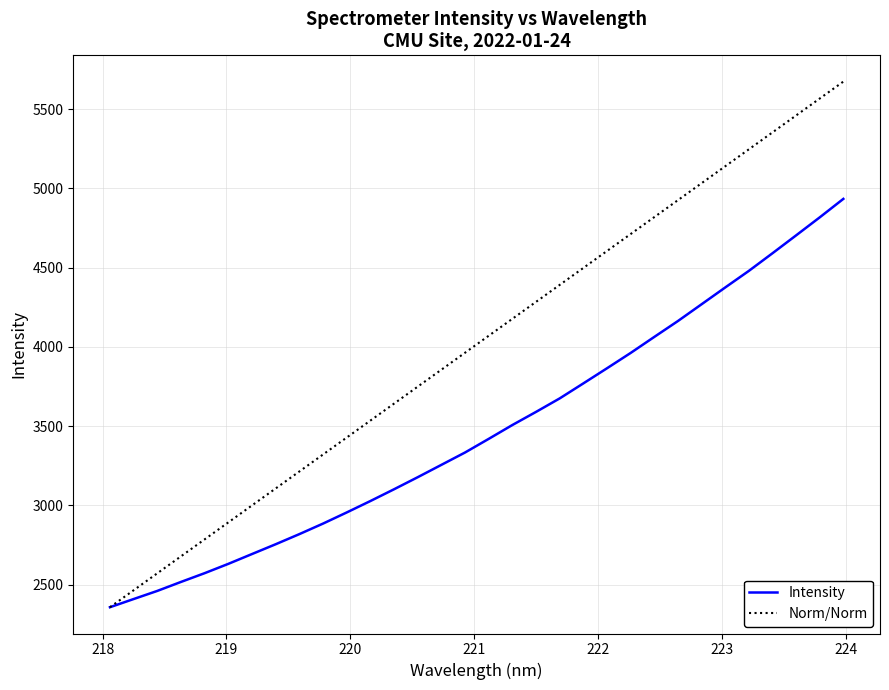

How many values in the Norm/Norm series are below 4070?

16